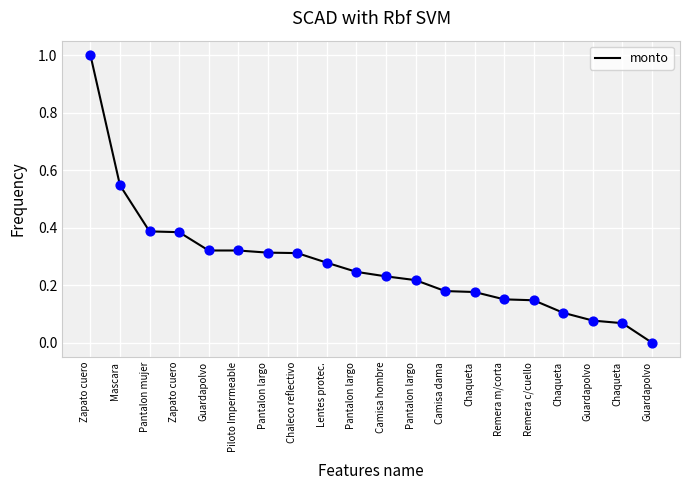

What is the change in value from Zapato cuero to Guardapolvo?

-0.4